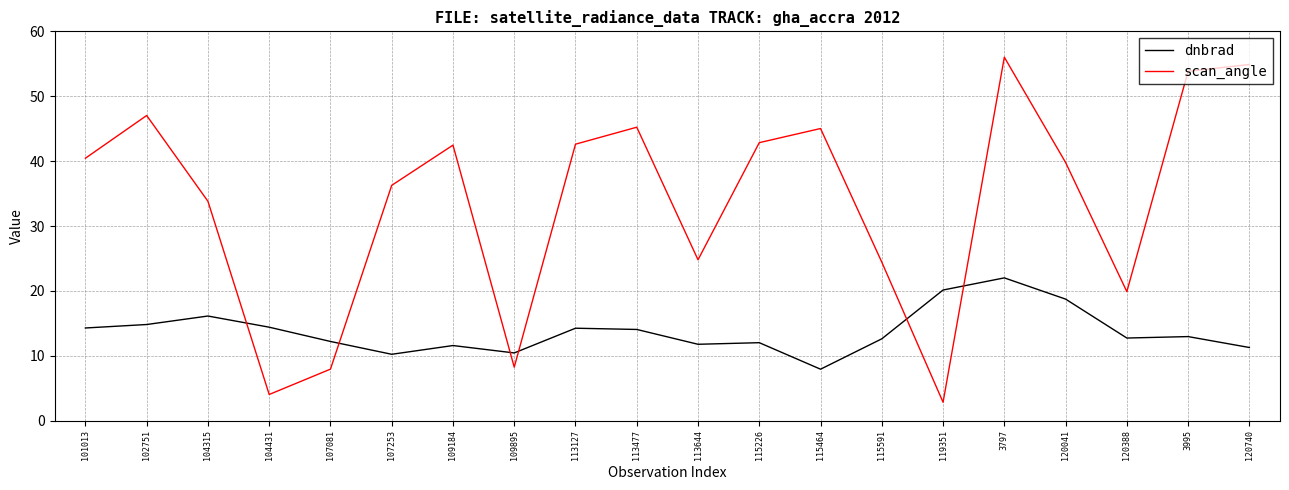

What position from the right is 109895?

13